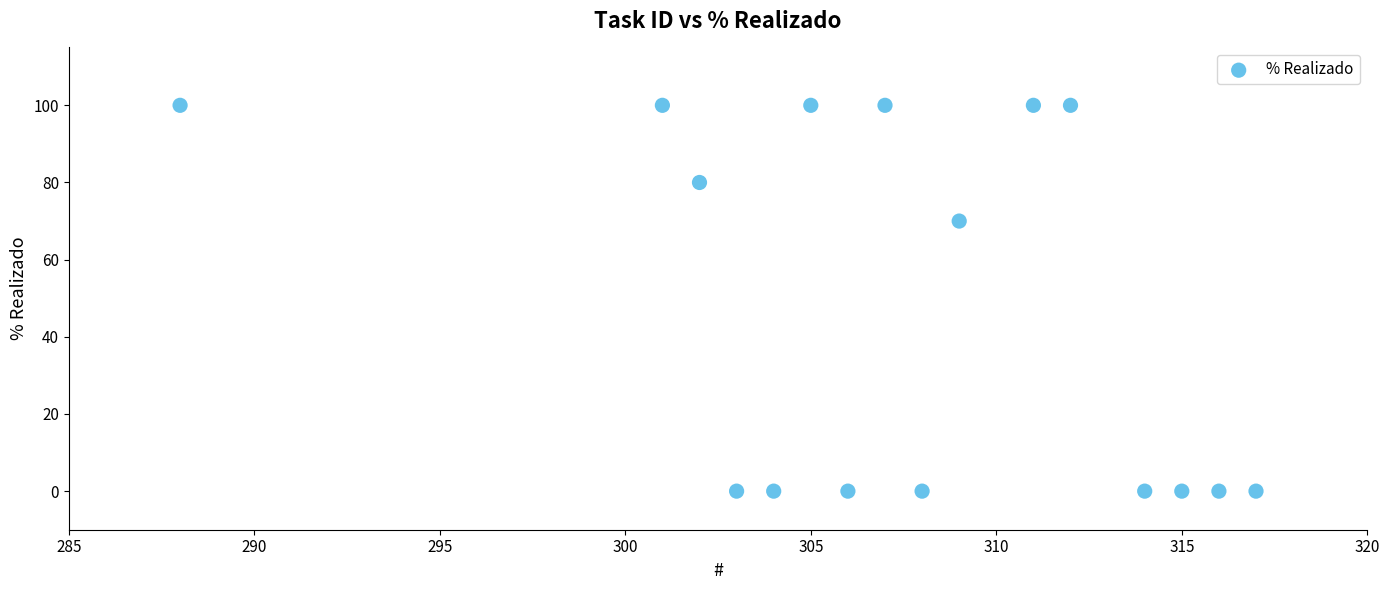

What Y value in the scatter plot is closest to 50?

70